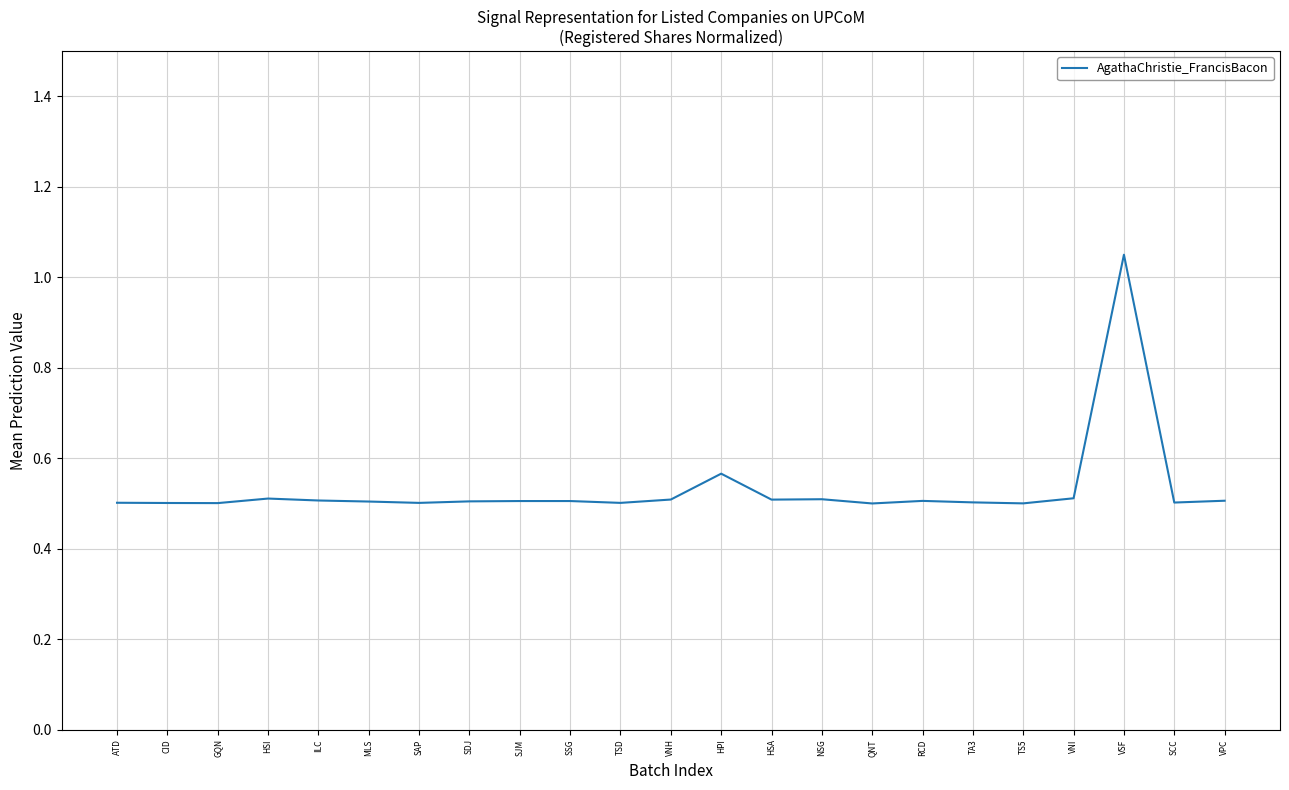

What is the minimum value shown in the chart?

0.5